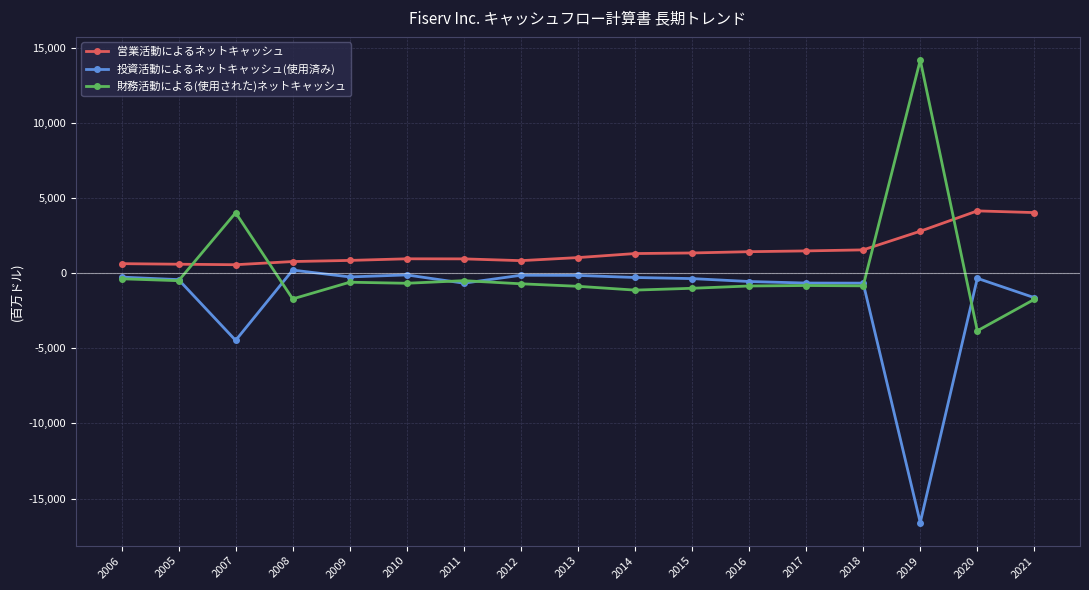

What is the difference between the maximum and minimum values in the 営業活動によるネットキャッシュ series?

3583